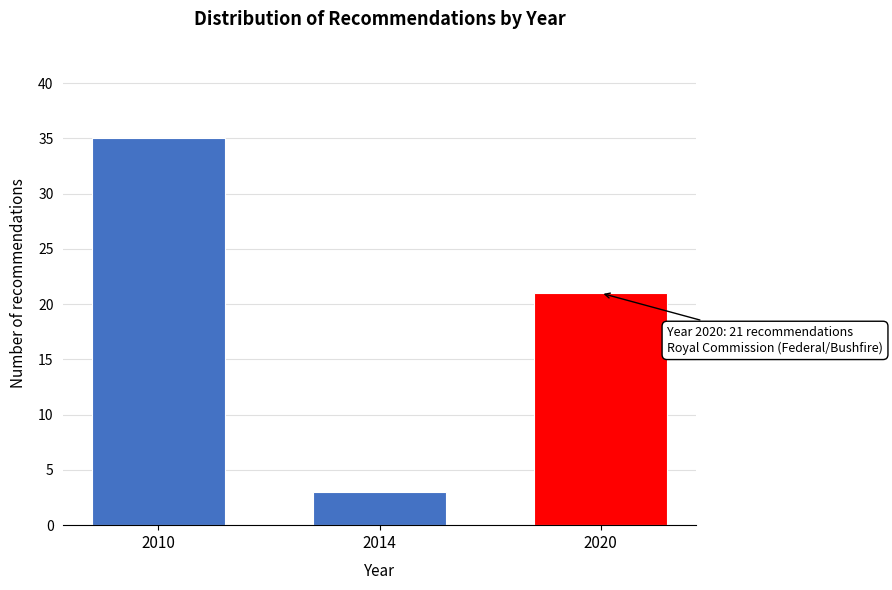

Reading right to left, list all the values displayed in this chart.

2020=21	2014=3	2010=35